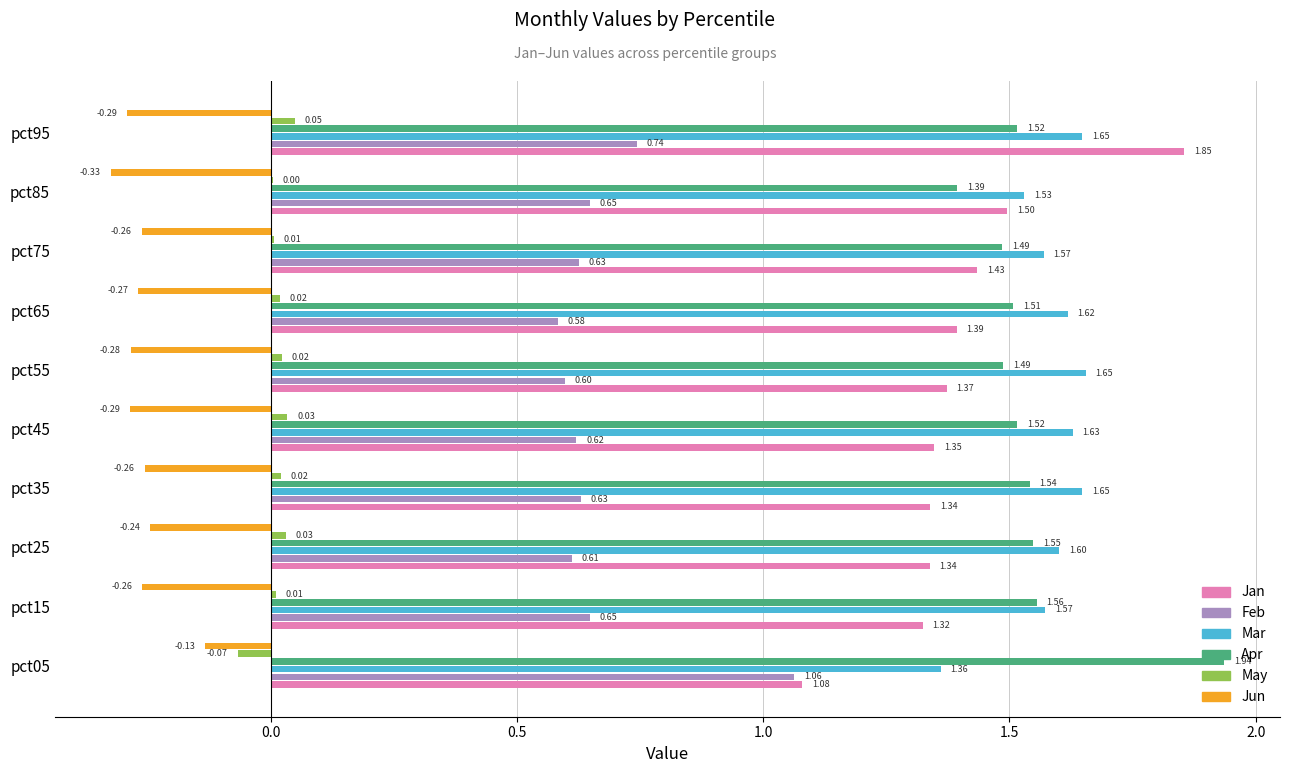

Which series has the largest total across all categories?

Mar